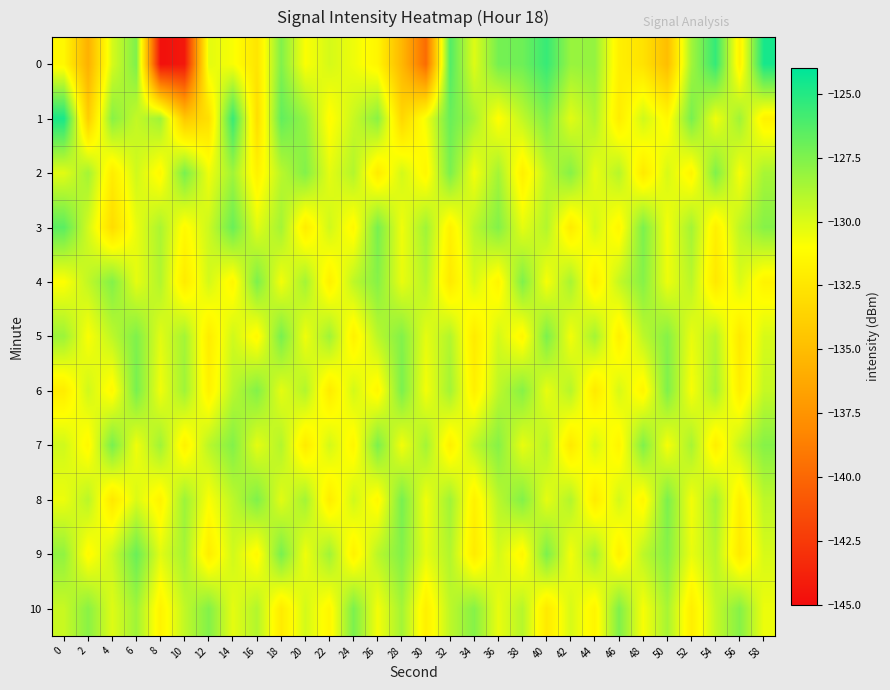

What is the total value across all series at 38?

-1423.7